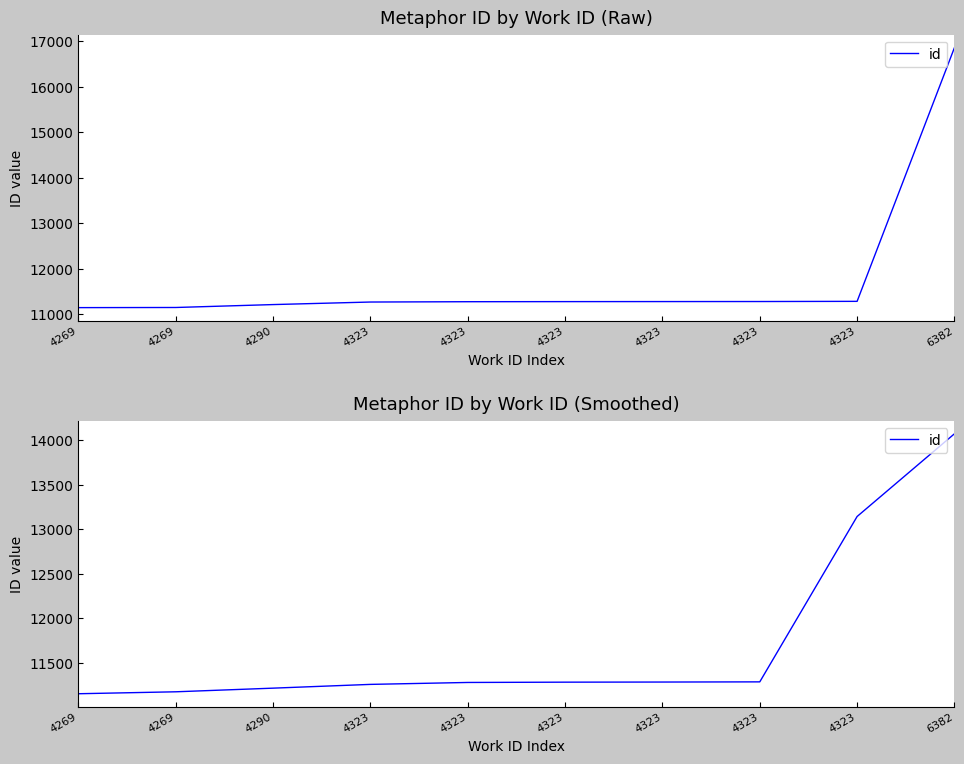

Does the chart display data point markers on the line(s)?

No